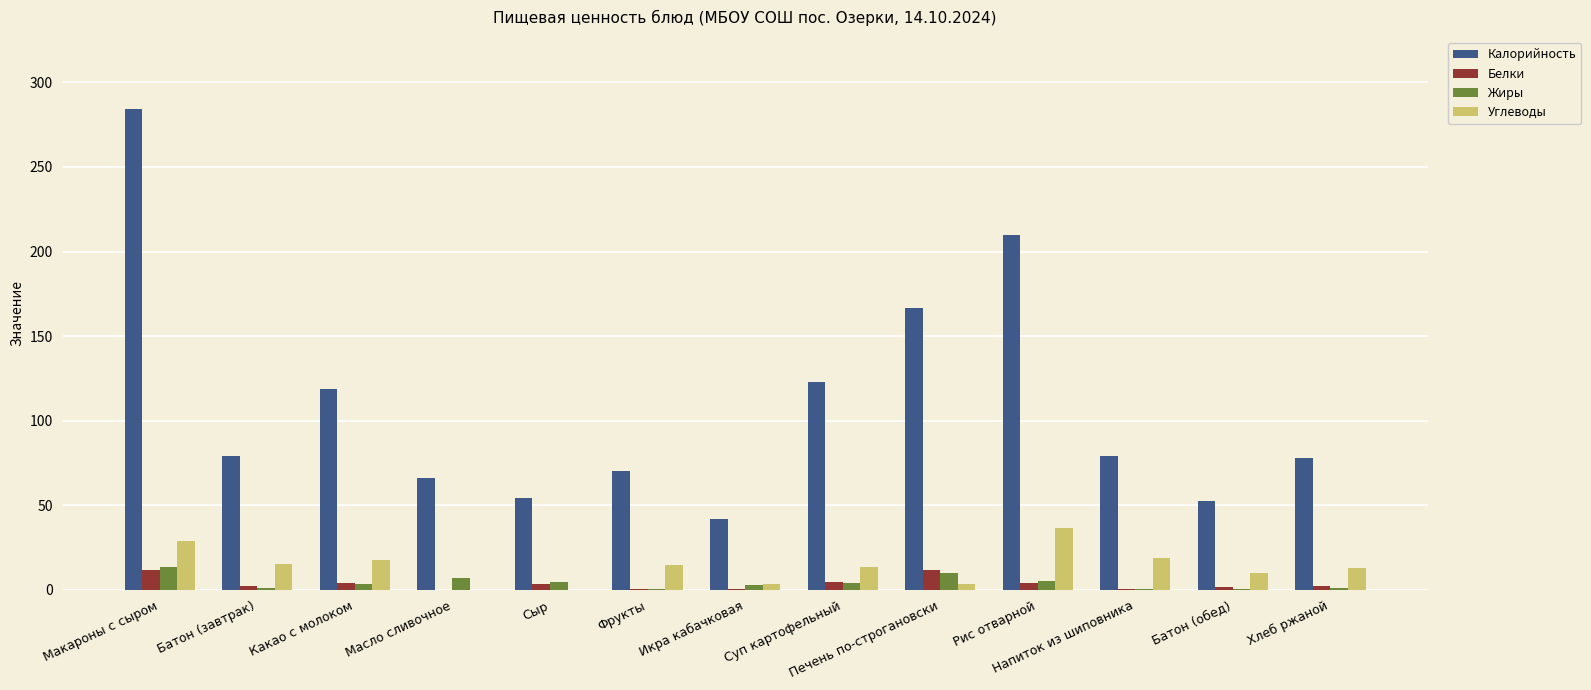

Count the number of categories in the chart.

13